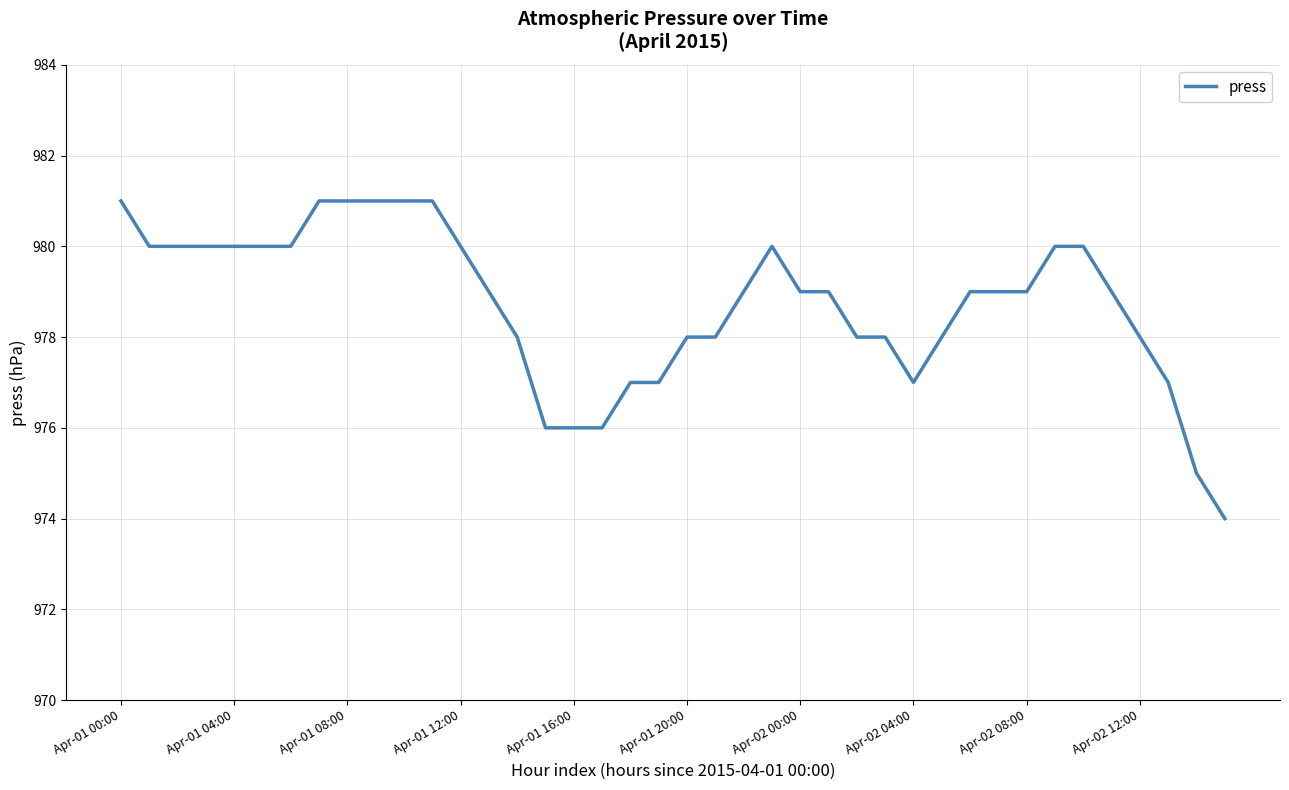

What is the maximum value shown in the chart?

981